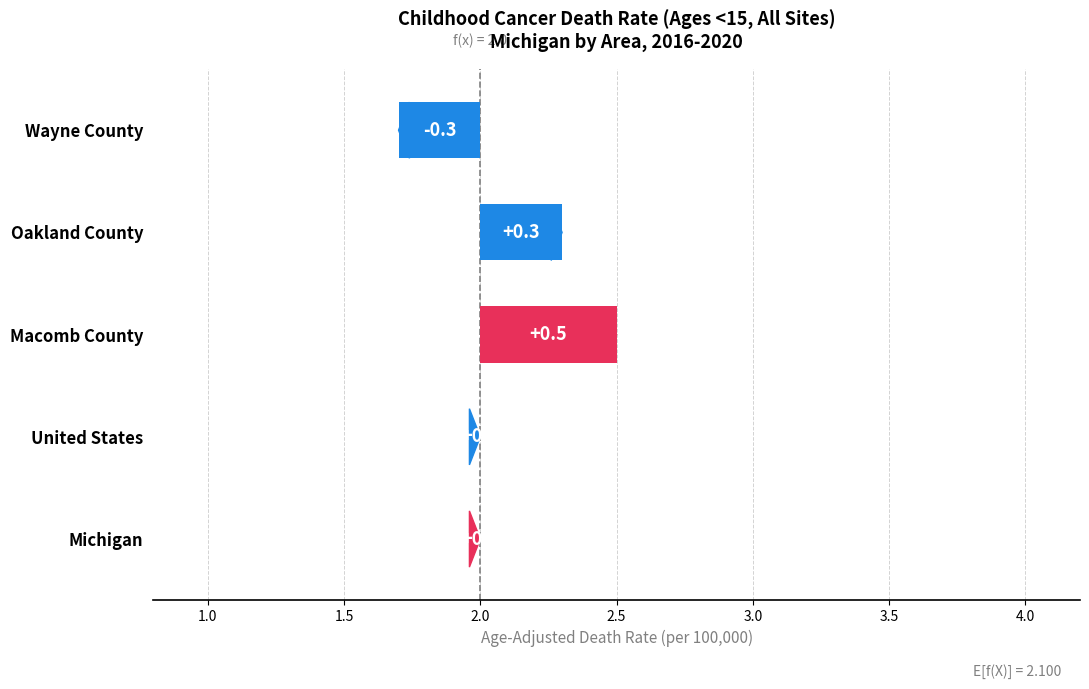

What is the difference between the maximum and minimum values?

0.8